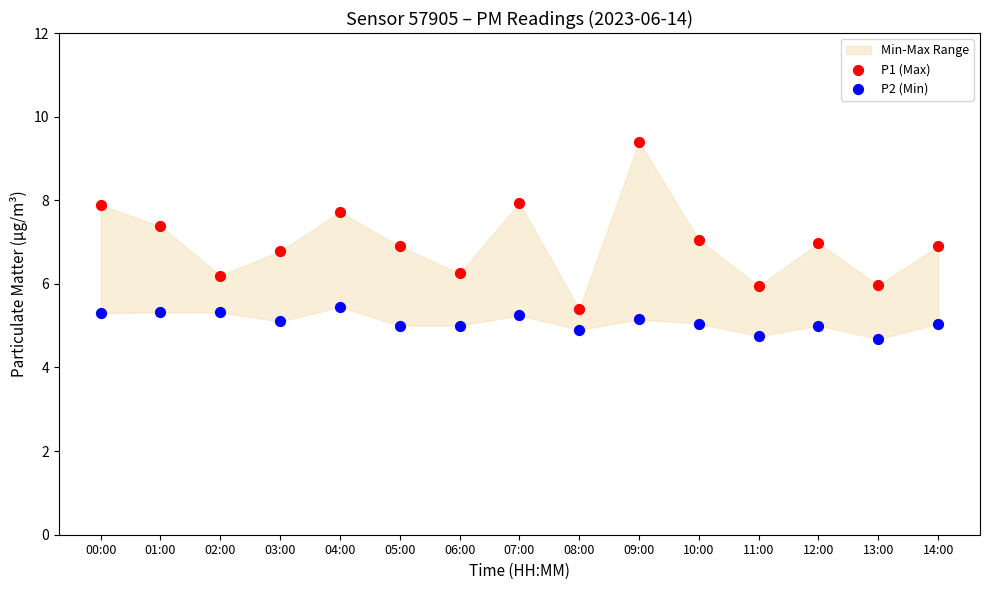

Across all data points, what is the range of Y values (max minus min)?

4.7